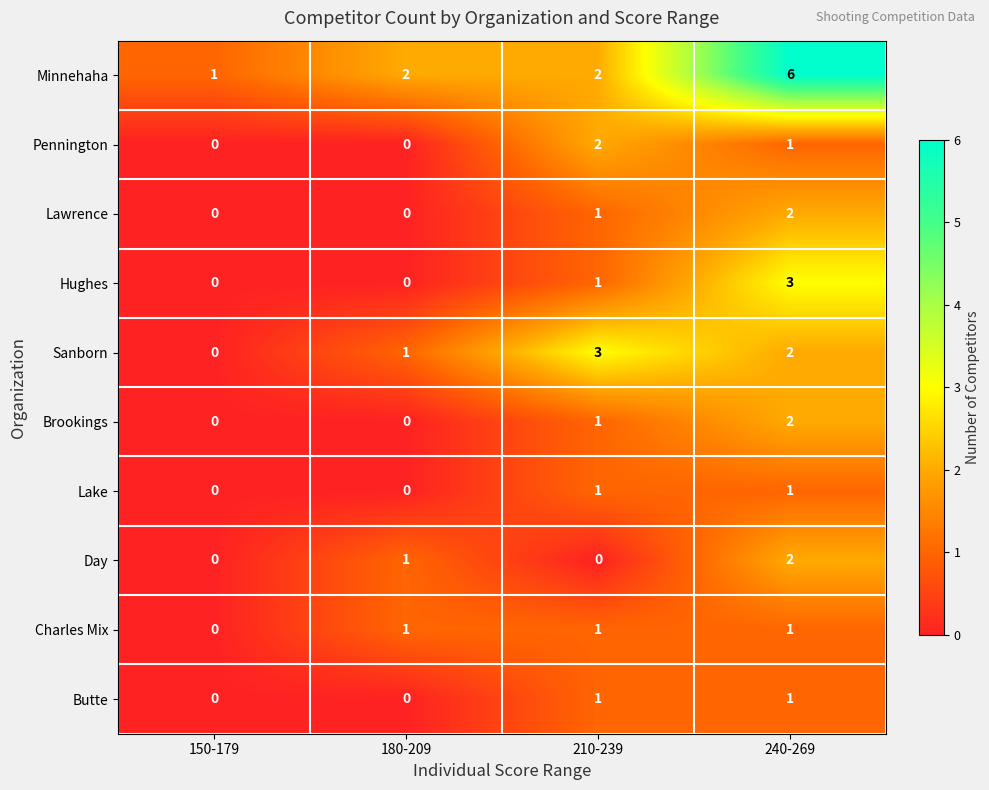

What is the sum of the Sanborn values at 210-239 and 180-209?

4